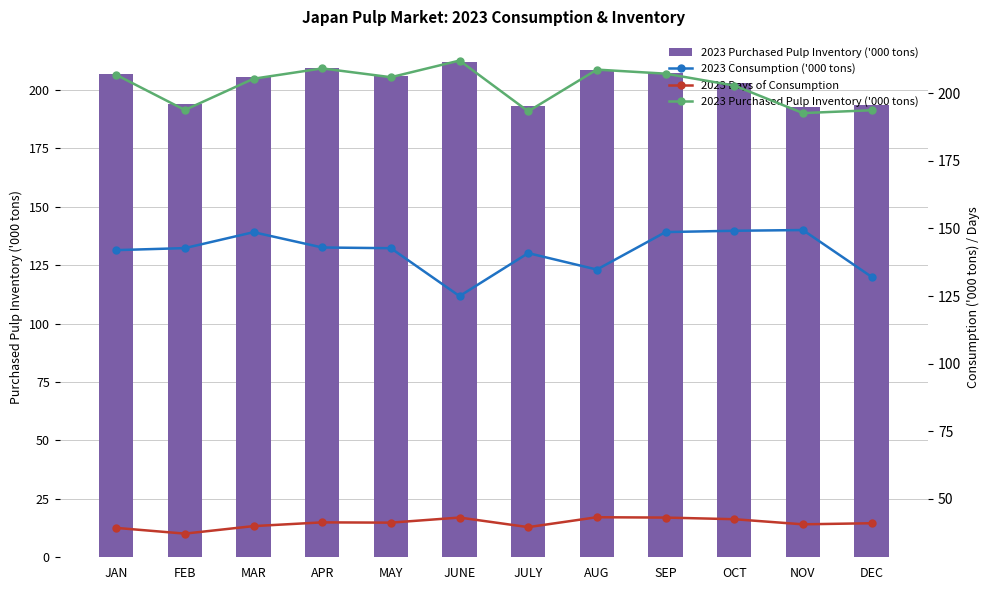

What is the spread (max minus min) of values at AUG?

165.5